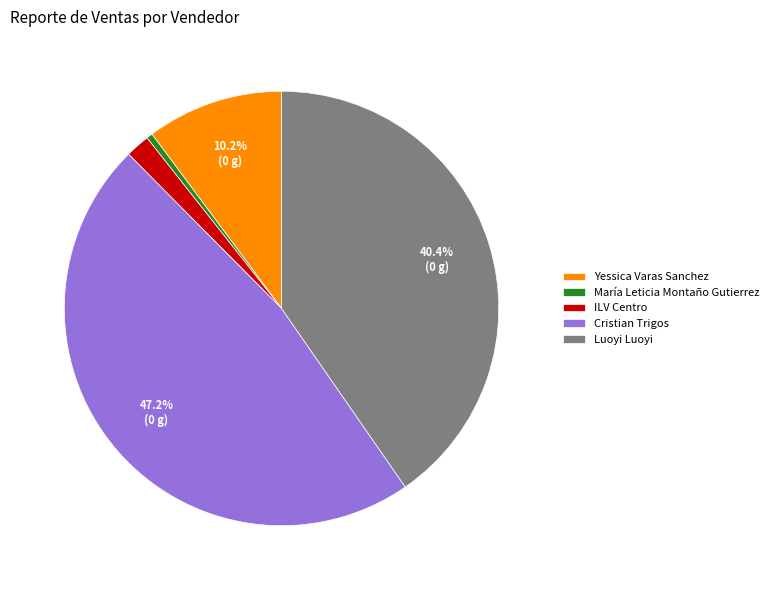

How many slices are in this pie chart?

5